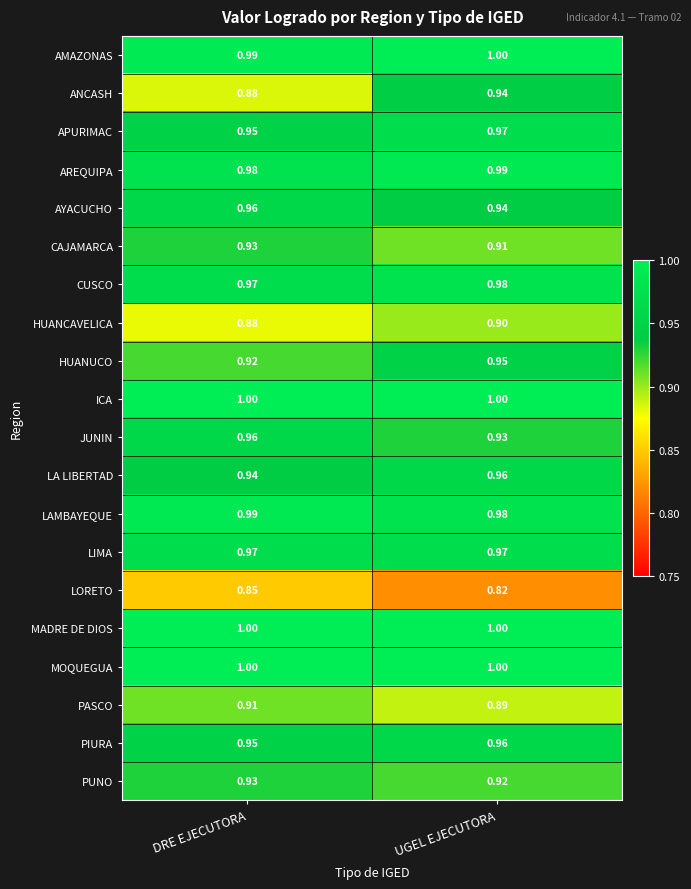

At which category is the sum across all series the highest?

UGEL EJECUTORA